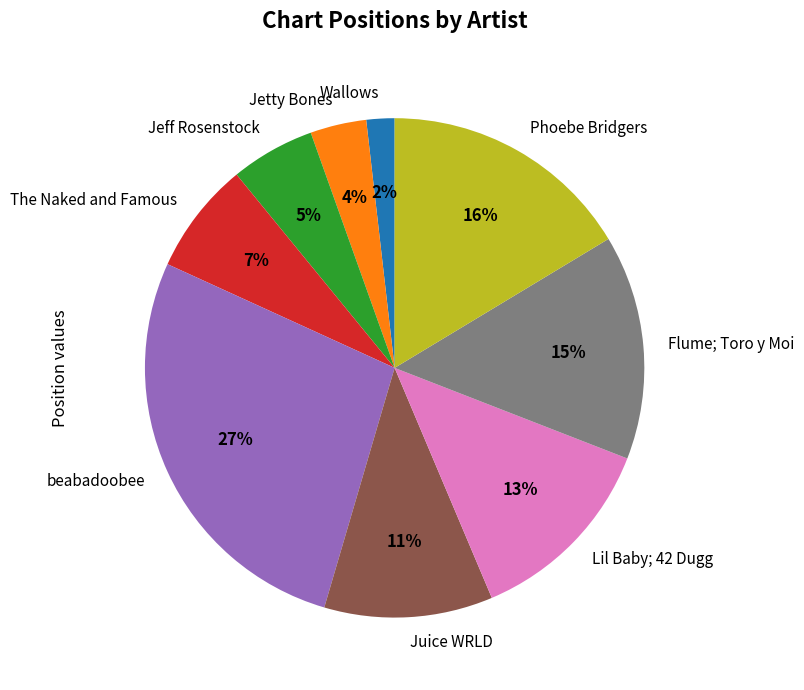

To the nearest percent, what percentage of the pie is Juice WRLD?

11%